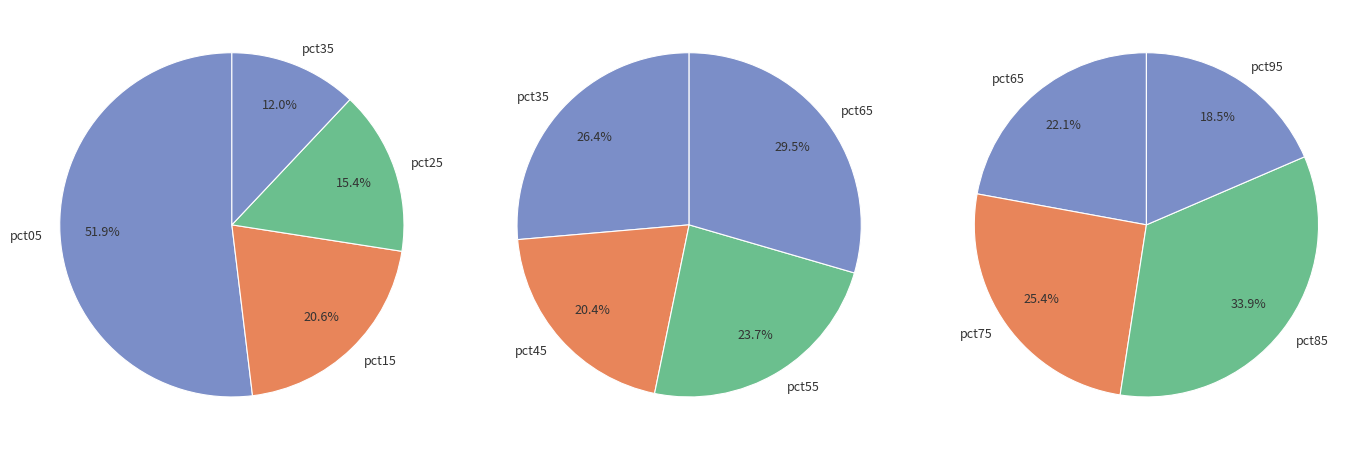

Do pct55 and pct15 together represent more than half of the pie?

No